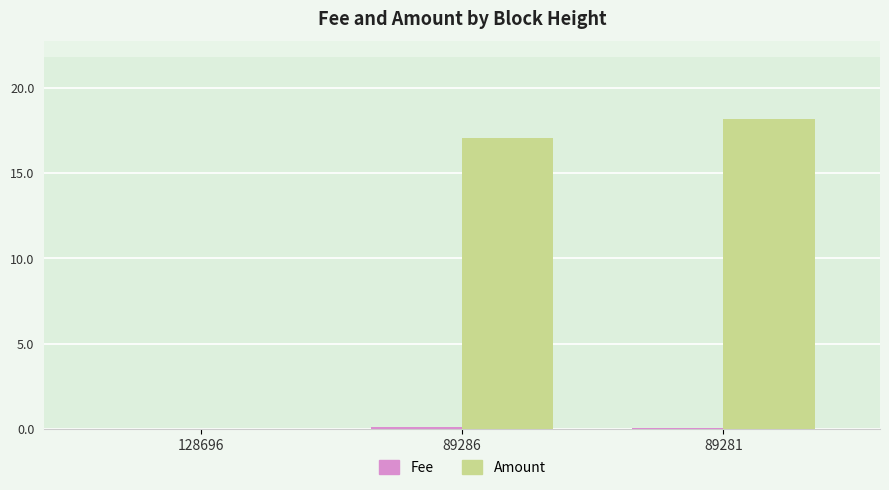

Which category has the highest value across all series?

89281